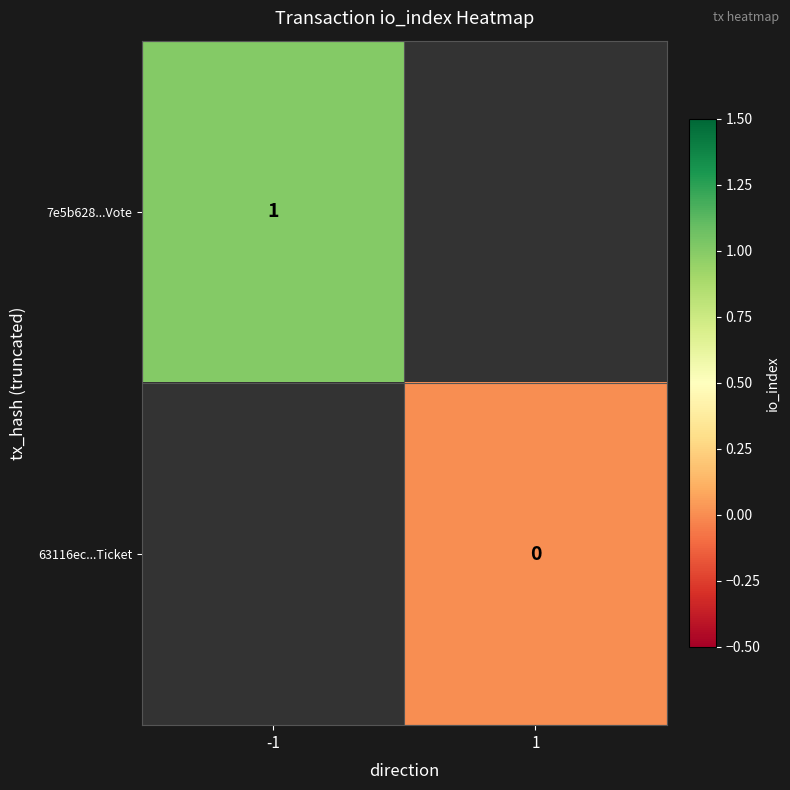

Rank the series at -1 from highest to lowest value.

7e5b628...Vote, 63116ec...Ticket